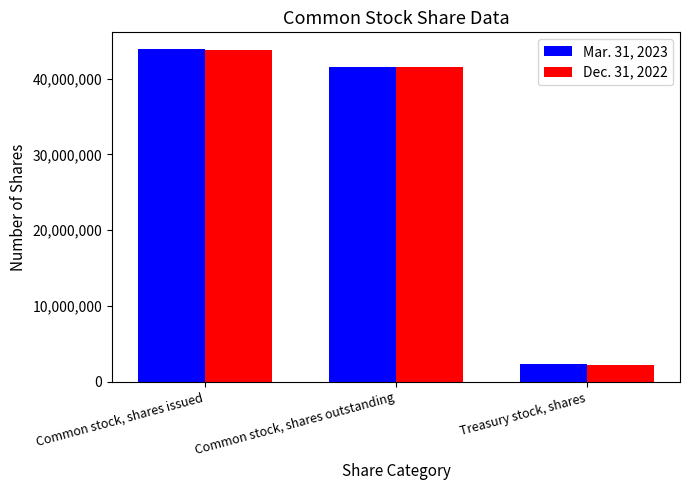

Reading left to right, transcribe all the data shown in this chart.

Mar. 31, 2023: 43897964	41538209	2359755
Dec. 31, 2022: 43726181	41477093	2249088